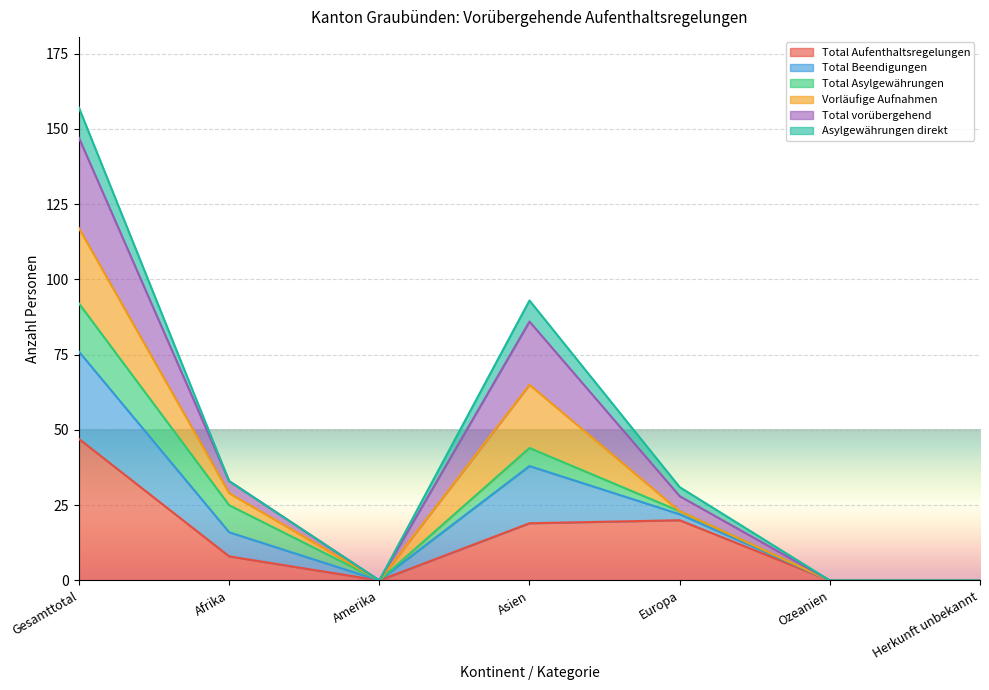

At Herkunft unbekannt, list the series in order from smallest to largest.

Total Aufenthaltsregelungen, Total Beendigungen, Total vorübergehend